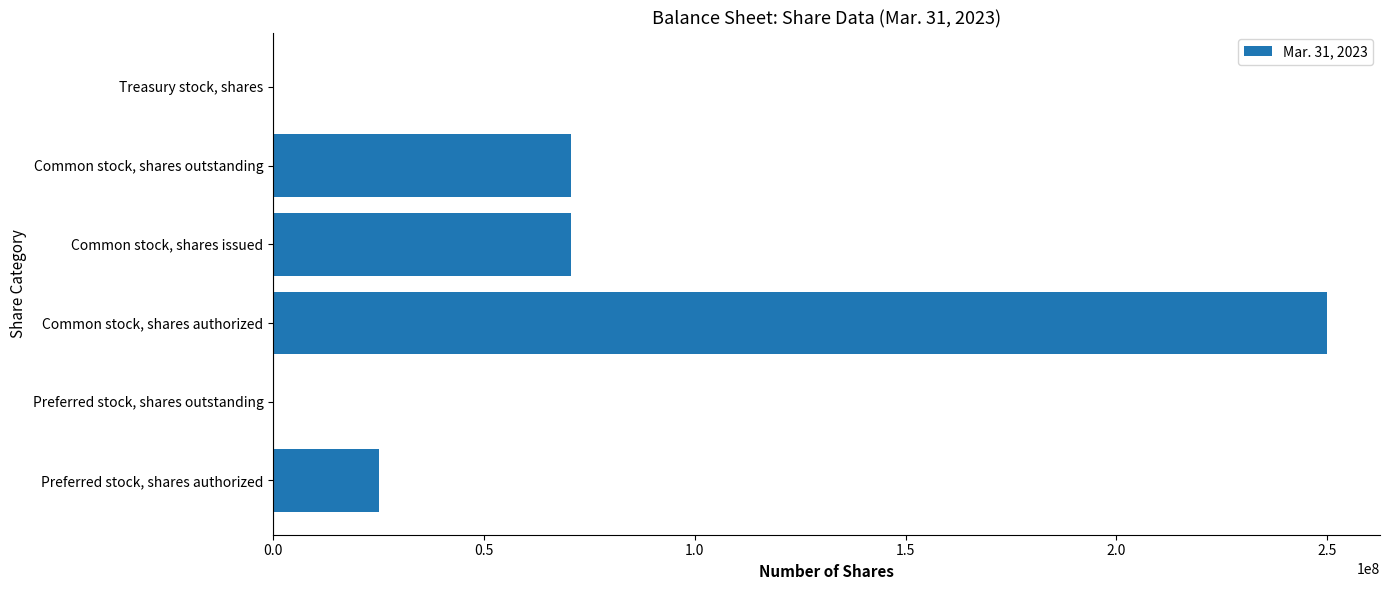

Between Common stock, shares authorized and Preferred stock, shares outstanding, which is larger?

Common stock, shares authorized